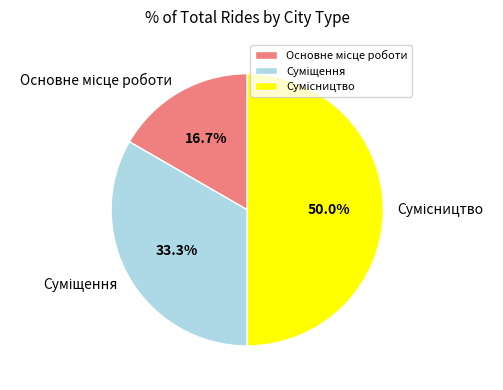

Count the number of slices in the pie.

3